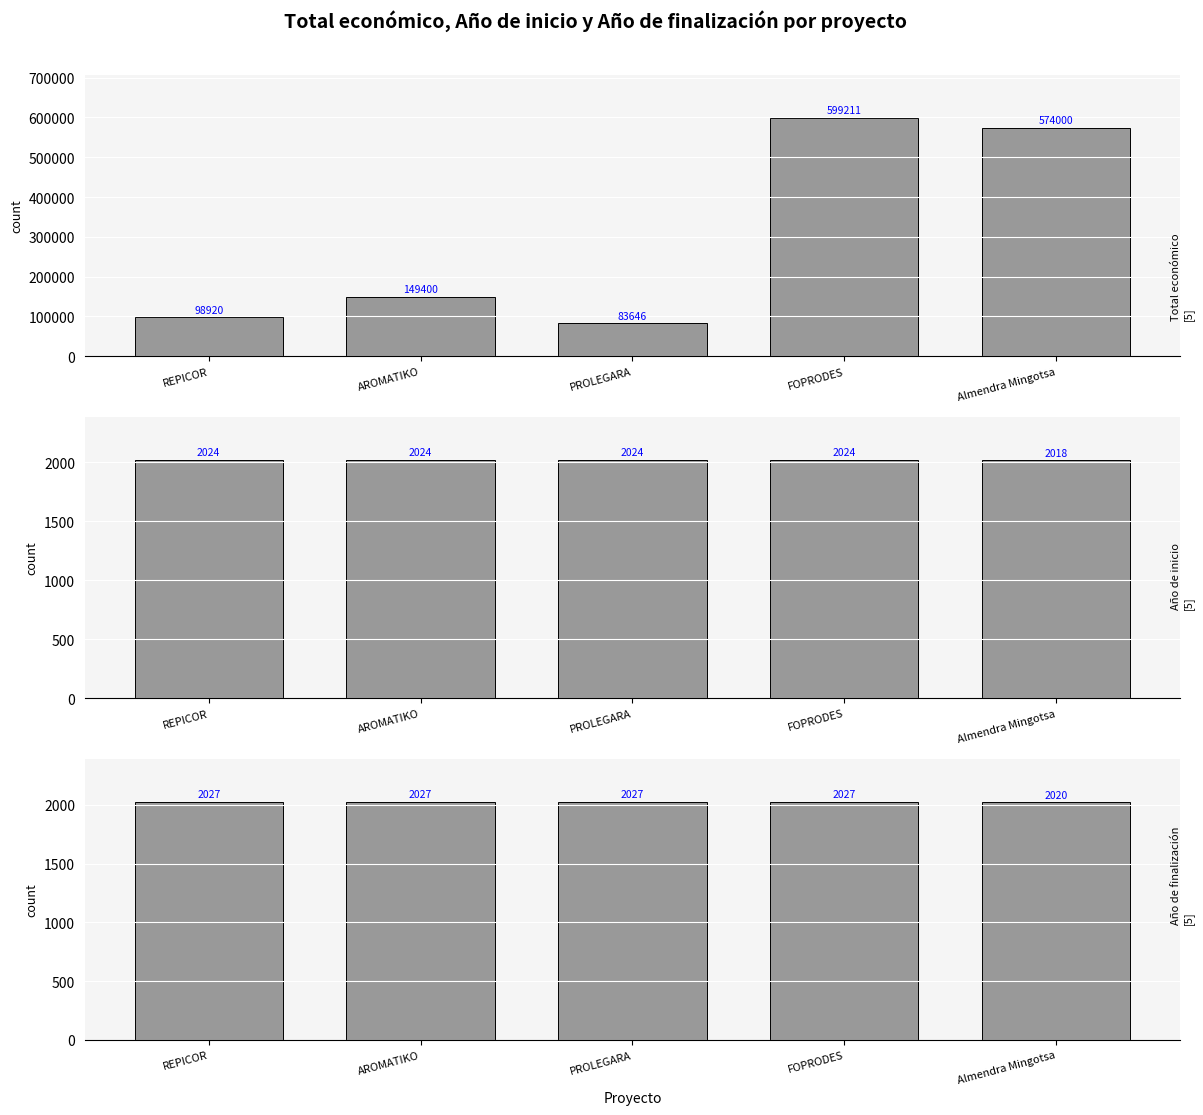

Reading right to left, transcribe all the data shown in this chart.

Total económico: 574000	599211	83646	149400	98920
Año de inicio: 2018	2024	2024	2024	2024
Año de finalización: 2020	2027	2027	2027	2027